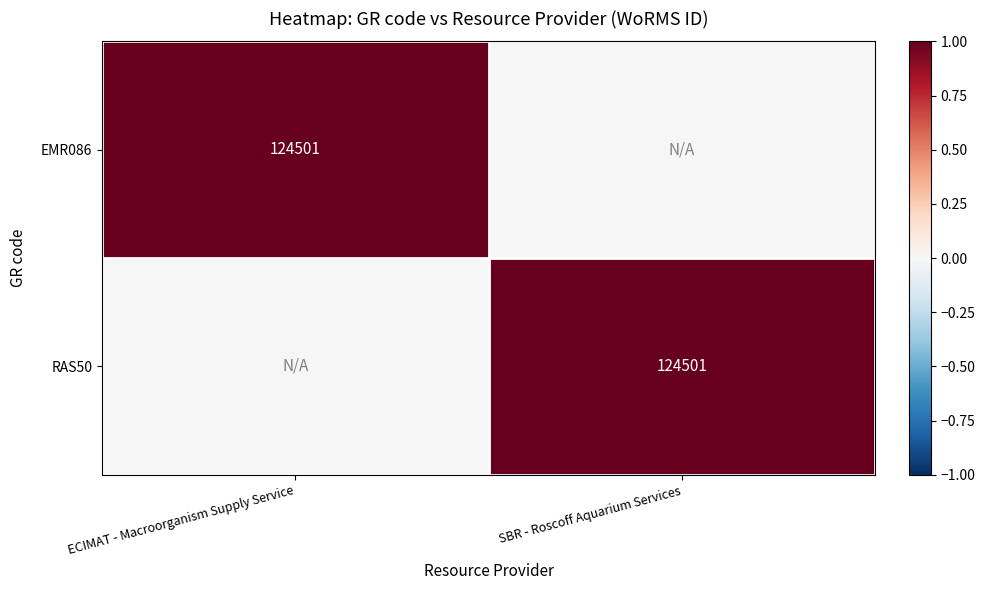

True or false: RAS50 has a value of 124501 at SBR - Roscoff Aquarium Services.

True